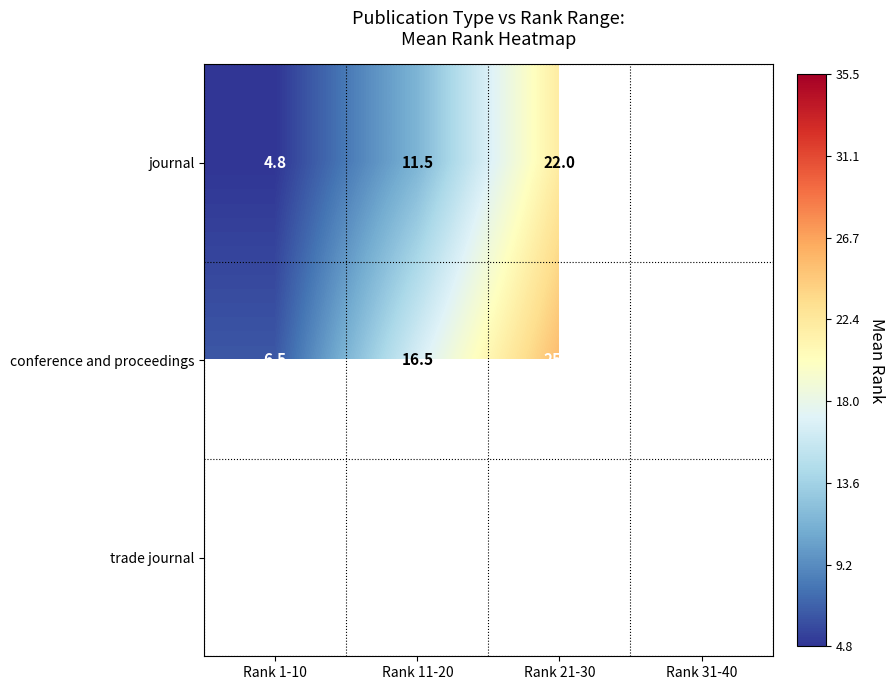

Is the value of trade journal at Rank 21-30 greater than the value of conference and proceedings at Rank 1-10?

Yes